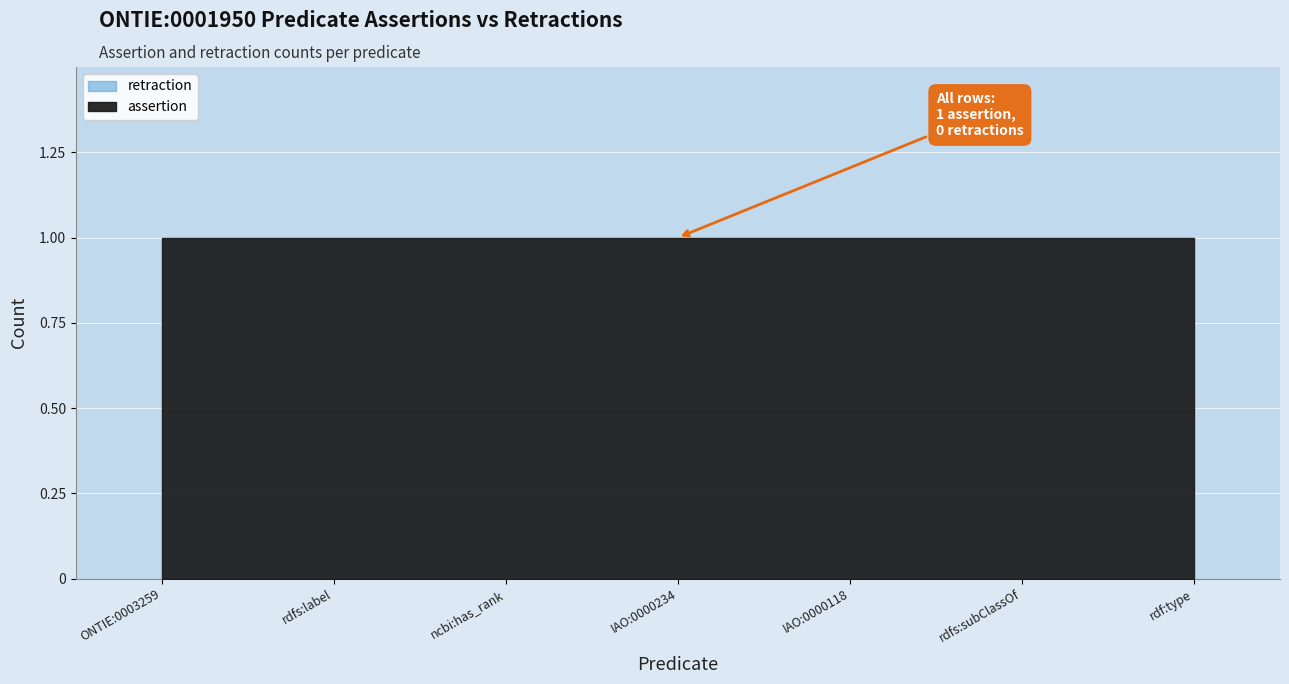

What is the spread (max minus min) of values at ncbi:has_rank?

1